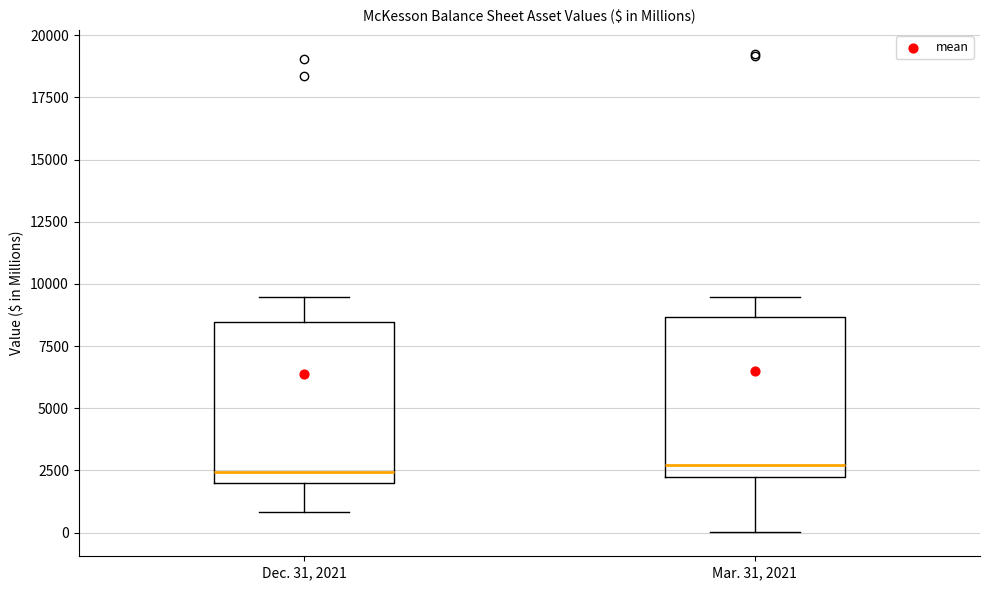

Reading left to right, transcribe this box plot: for each box, give where its median line is, the range the box spans, and where its two whiskers end, as read against the y-axis. The values are not printed on the chart, so give them approximately, as read against the axis.

Dec. 31, 2021: median 2500, box 2000 to 8500, whiskers 1000 to 9500
Mar. 31, 2021: median 2500, box 2000 to 8500, whiskers 0 to 9500